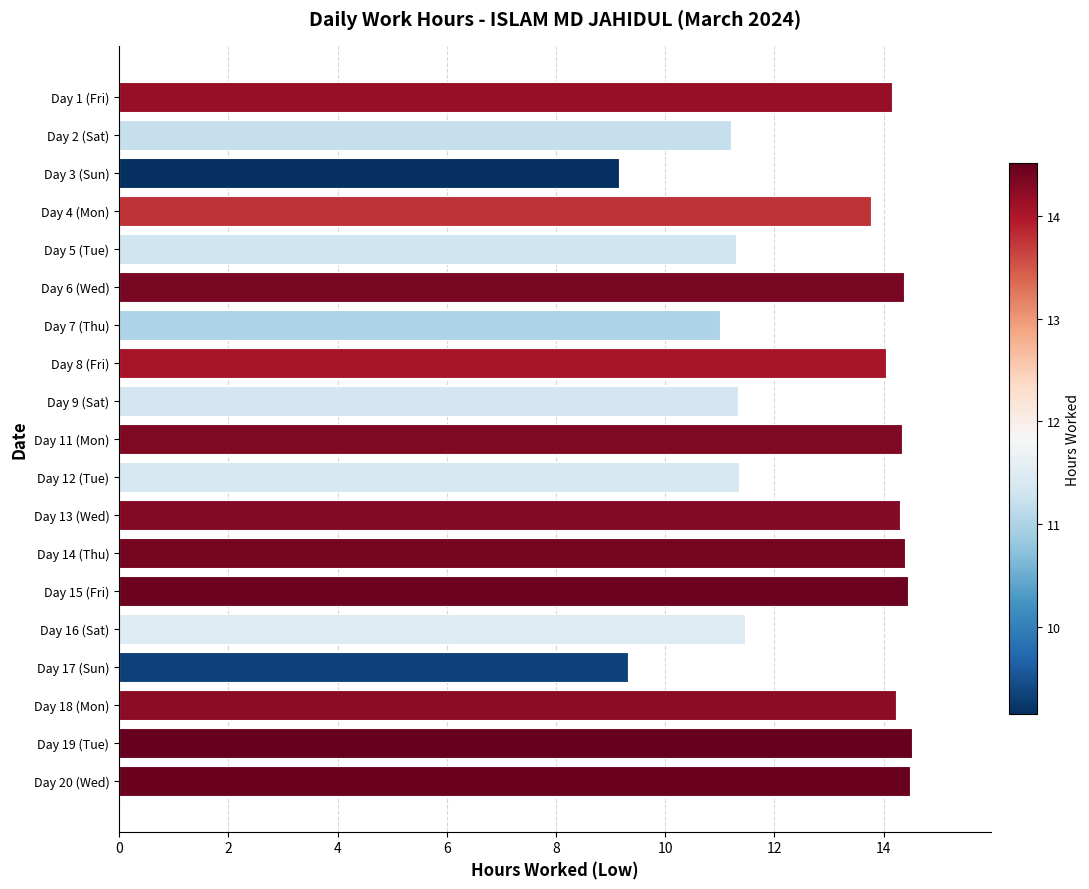

What is the sum of all values?

243.1